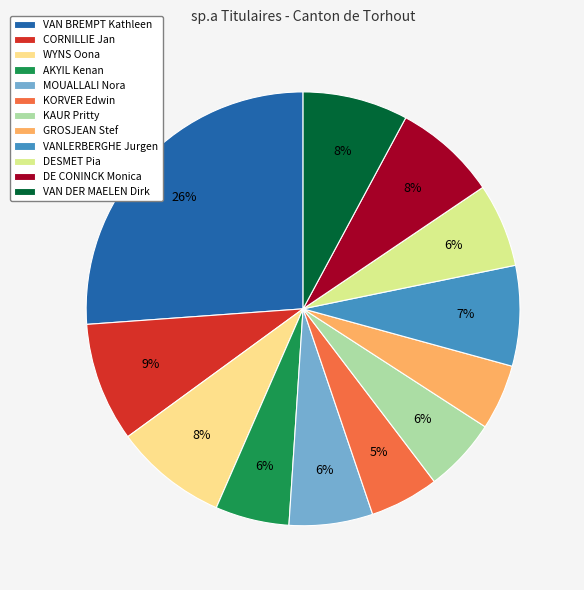

Count the number of slices in the pie.

12